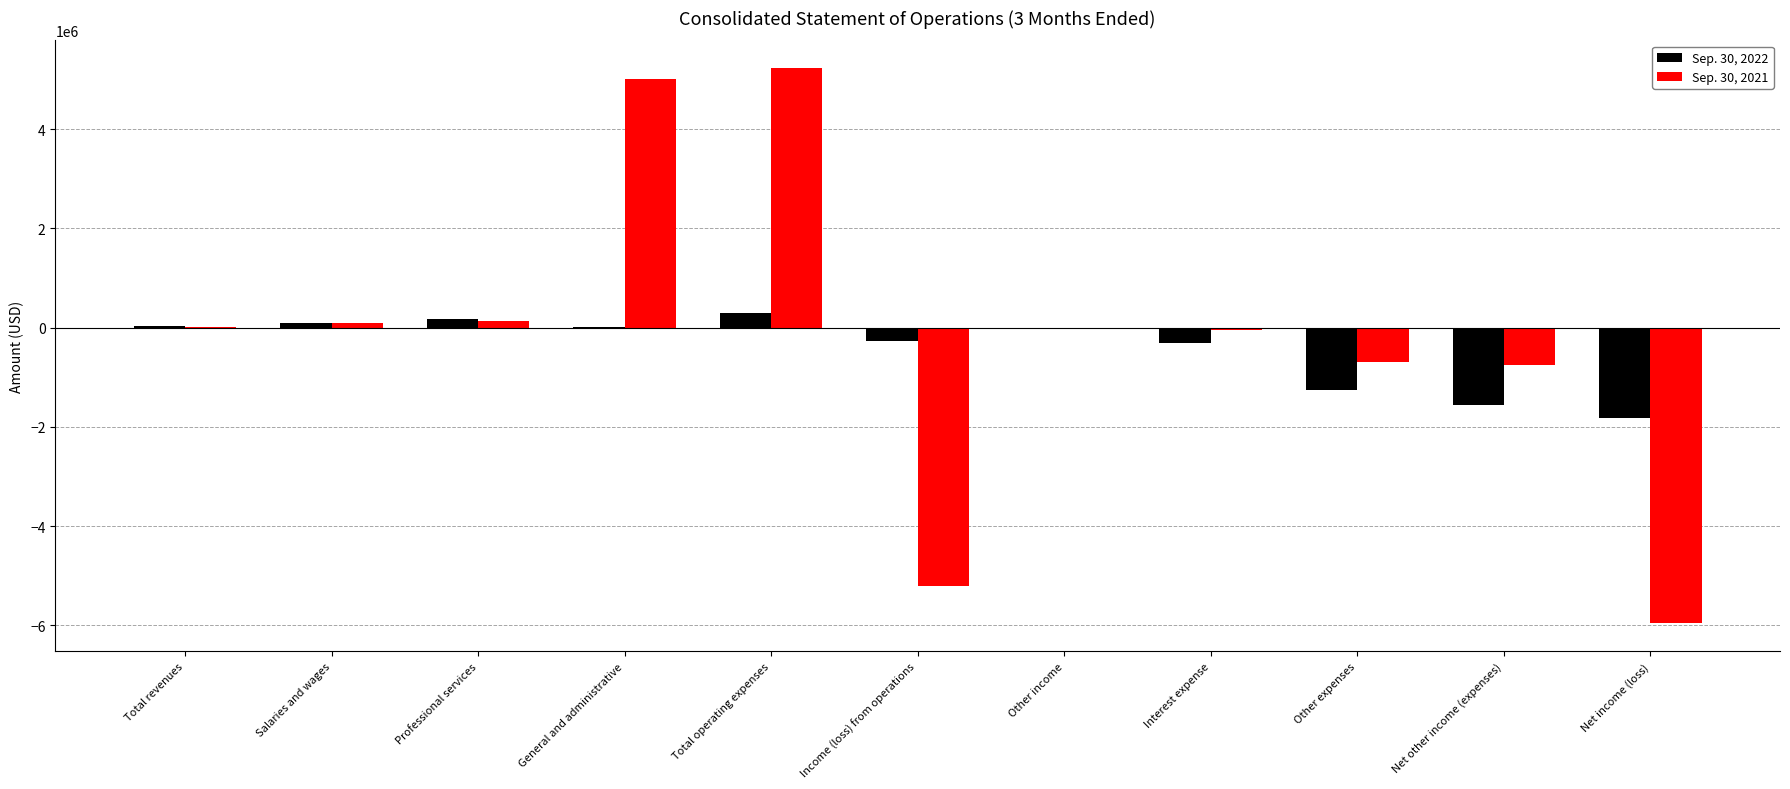

The value of Sep. 30, 2022 at Net other income (expenses) is -1075593. True or false?

False